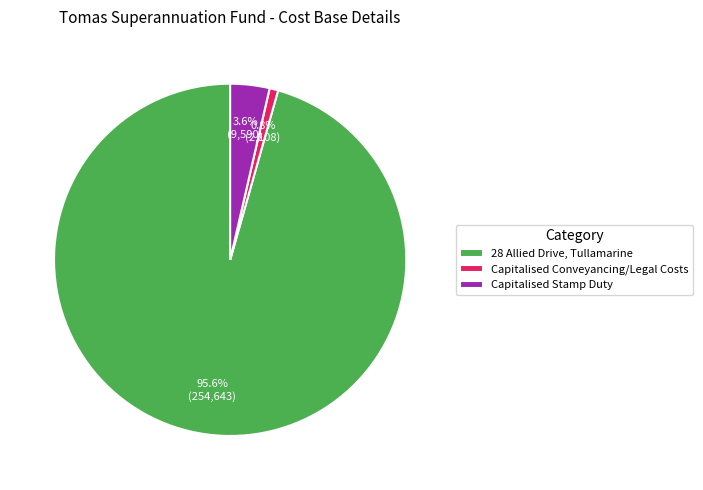

Does 28 Allied Drive, Tullamarine represent more than half of the total?

Yes